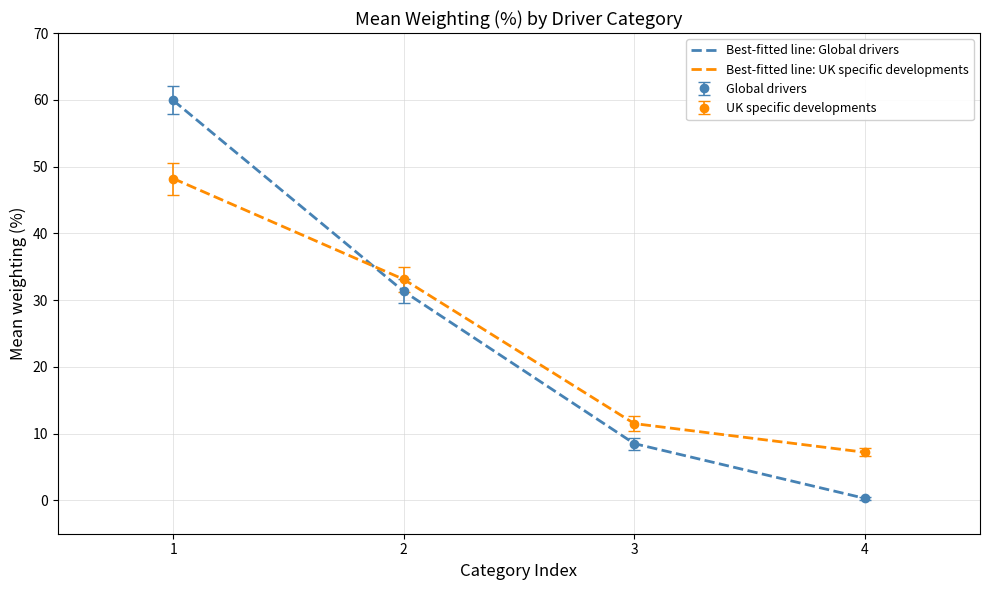

True or false: Best-fitted line: Global drivers has more than 0 interior local peaks.

False